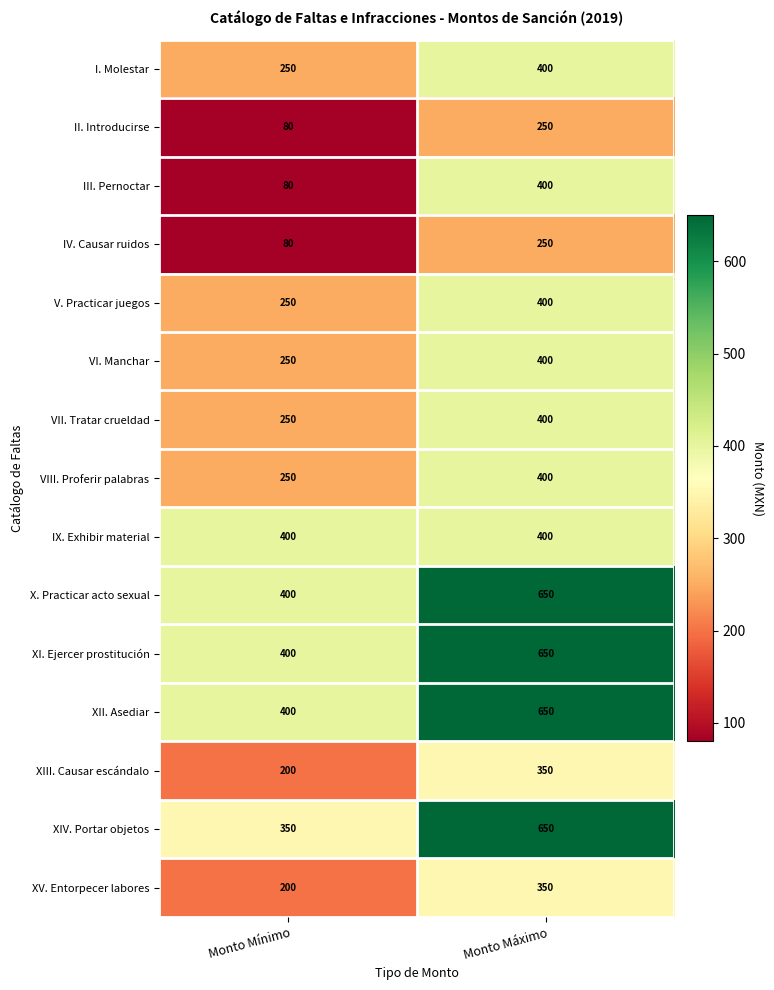

Rank the categories by III. Pernoctar value from lowest to highest.

Monto Mínimo, Monto Máximo